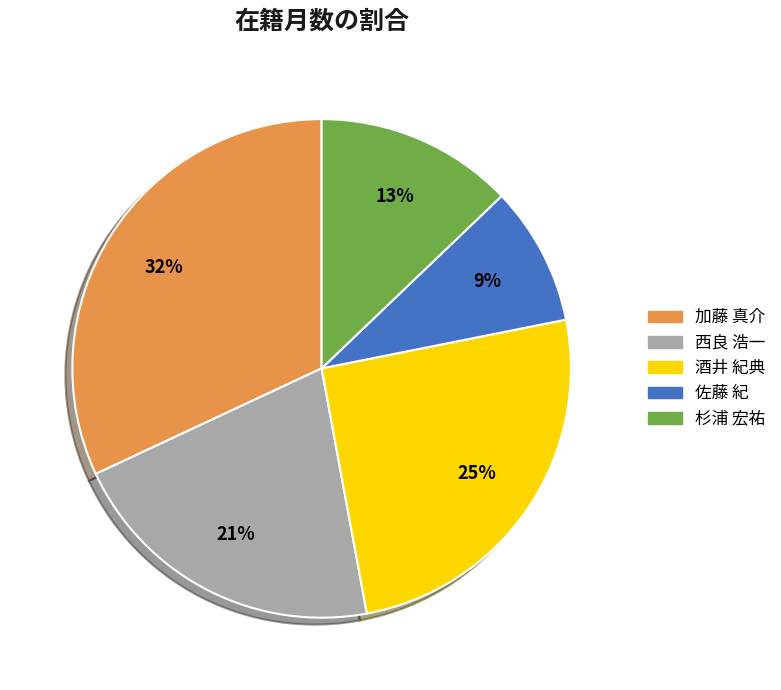

To the nearest percent, what portion does 酒井 紀典 represent?

25%